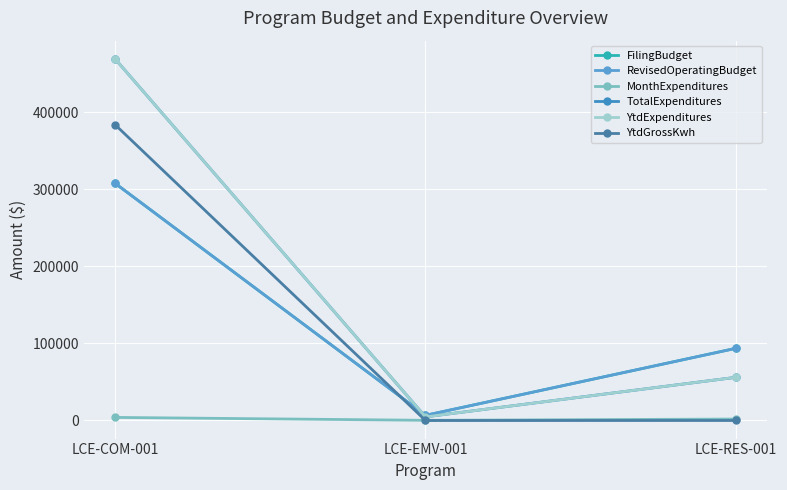

Is this an area chart (filled region under the line)?

No